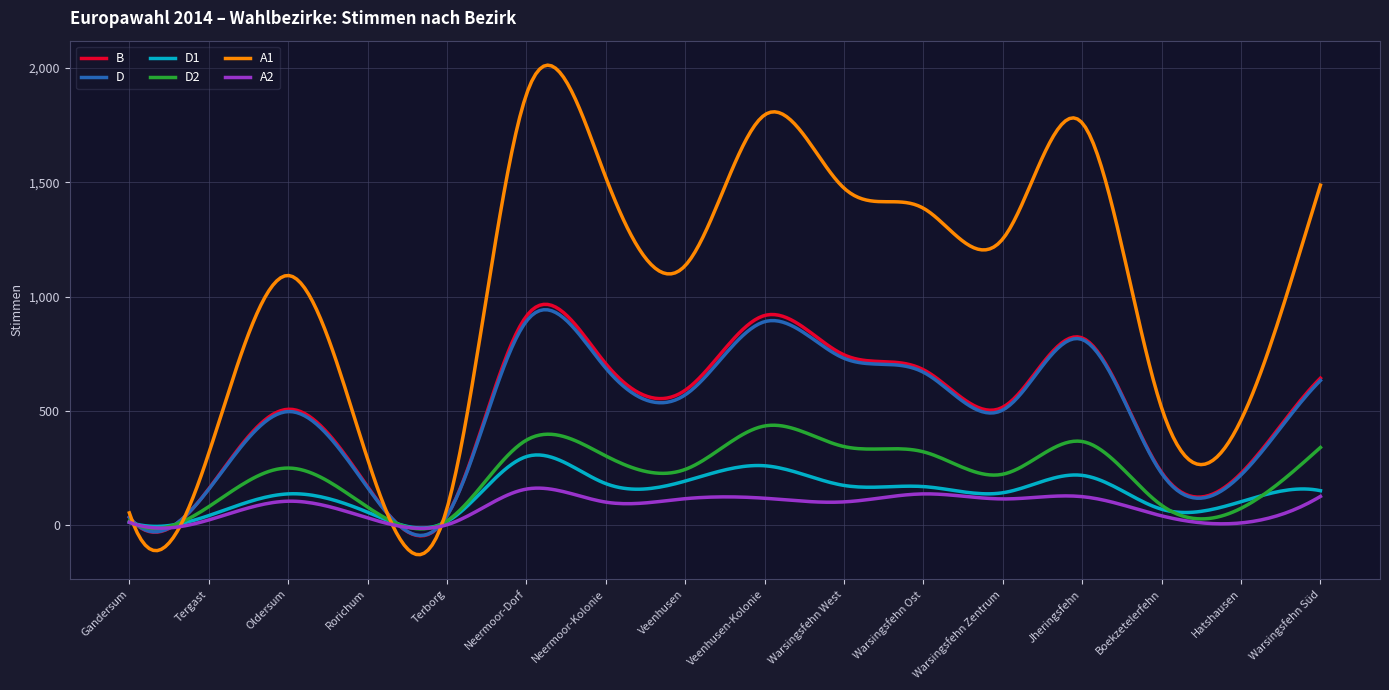

What is the greatest value displayed?

2011.7